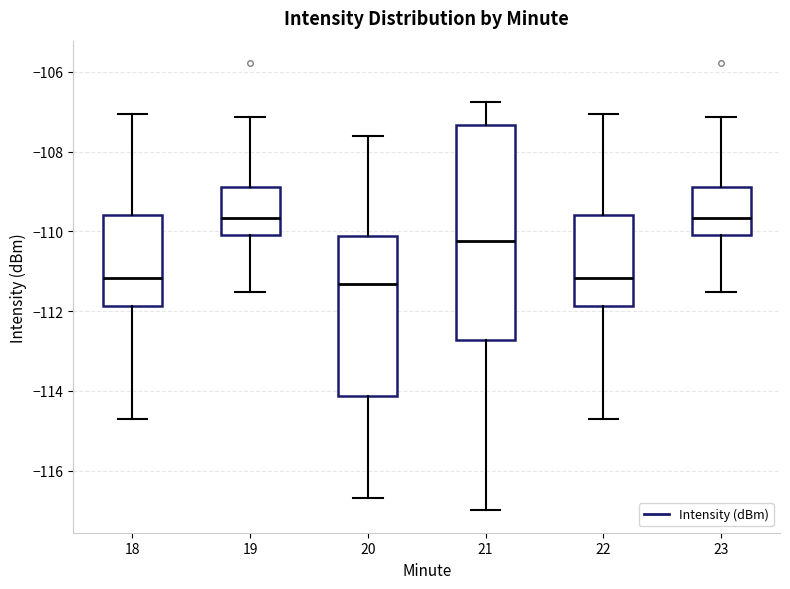

Where is the upper edge of the box at x = 23 on the y-axis? The values are not printed on the chart, so give them approximately, as read against the axis.

-108.8